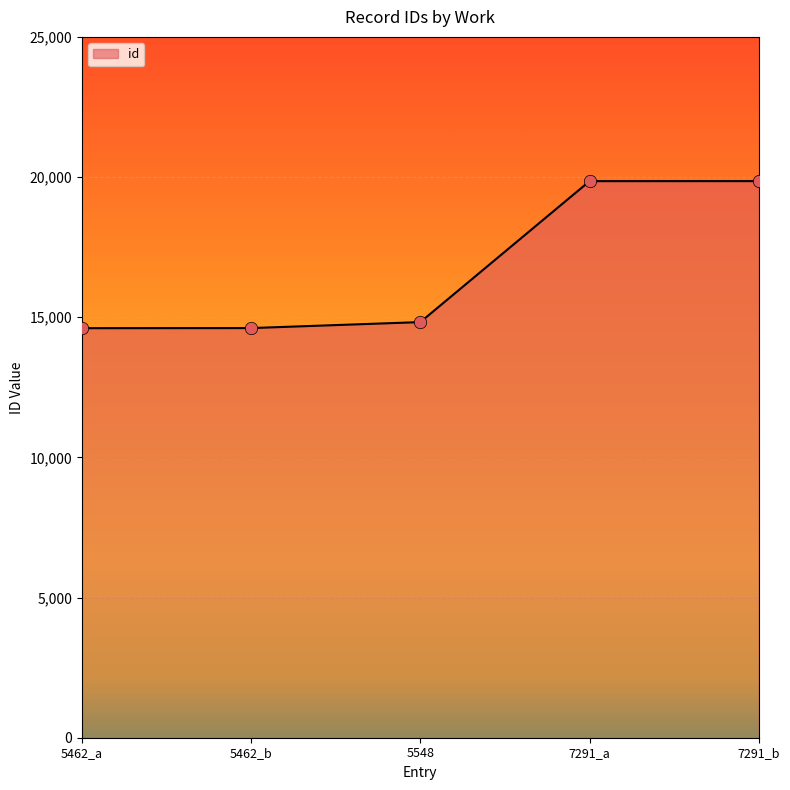

What is the change in value from 7291_a to 7291_b?

+1